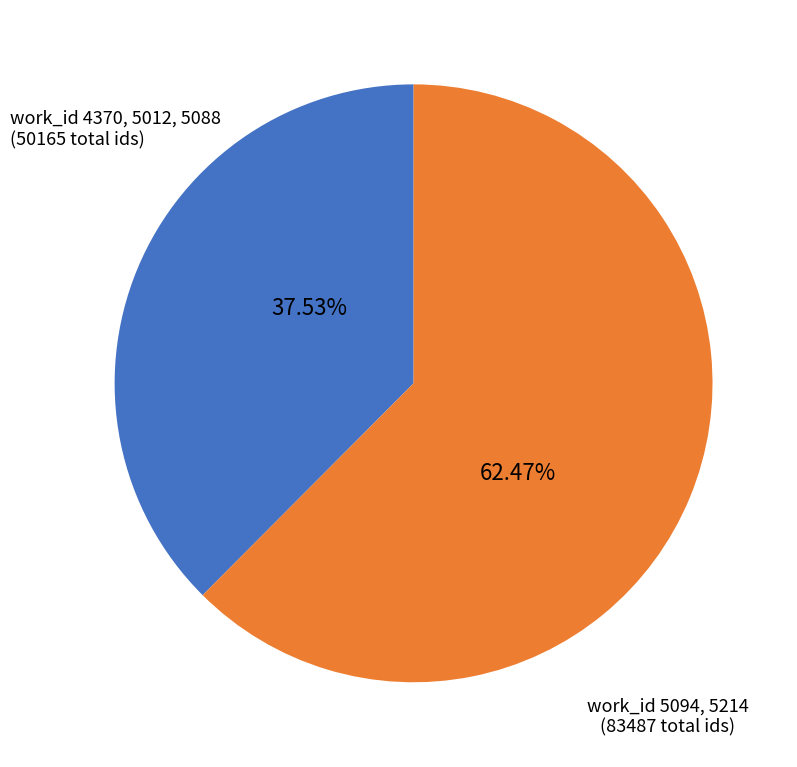

Does any single category account for the majority?

Yes